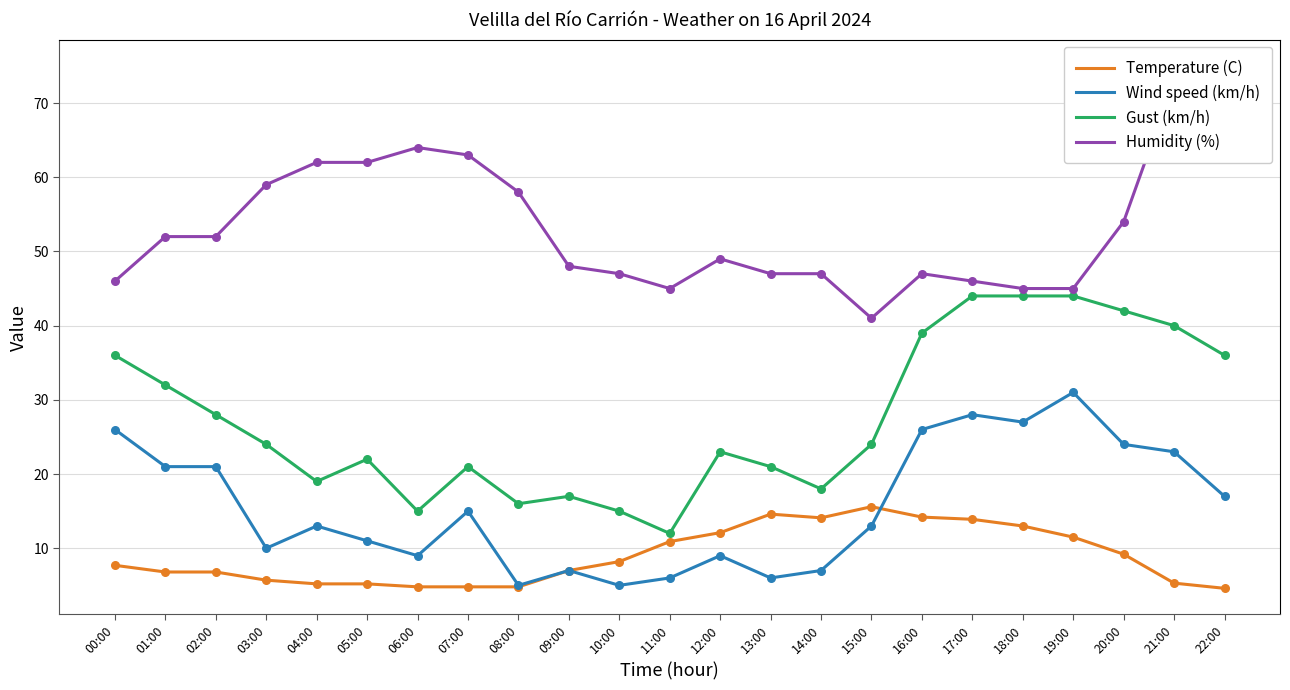

Which series contains the lowest Y value?

Temperature (C)